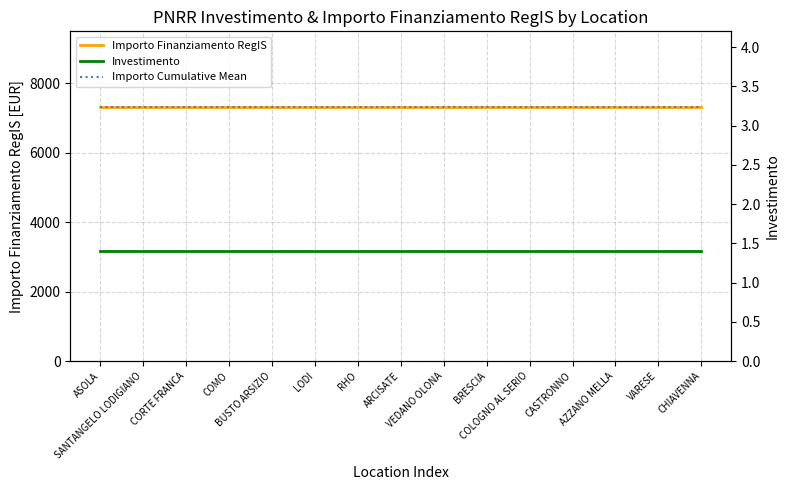

What position from the right is RHO?

9